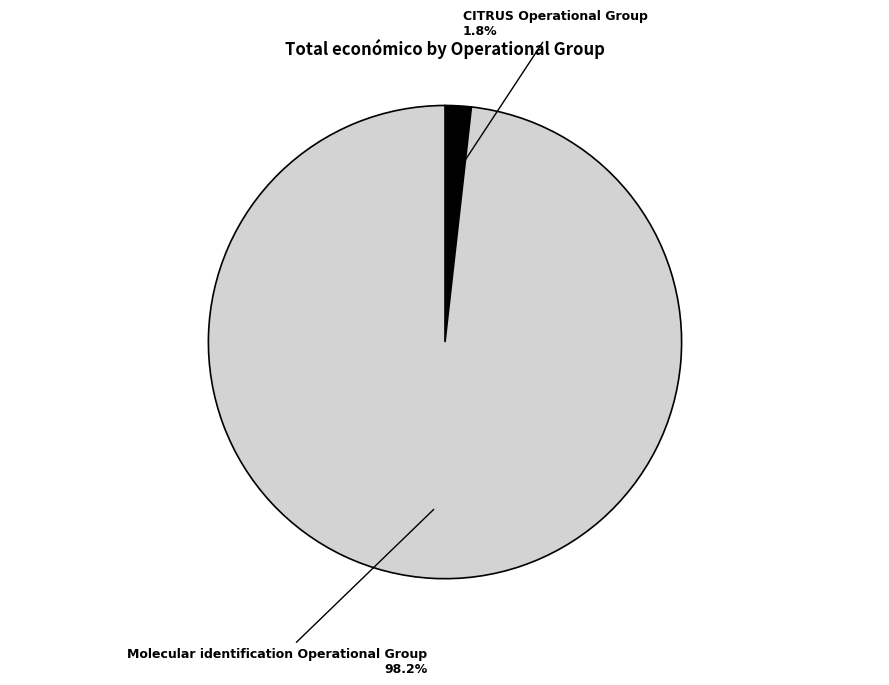

Does any single category account for the majority?

Yes